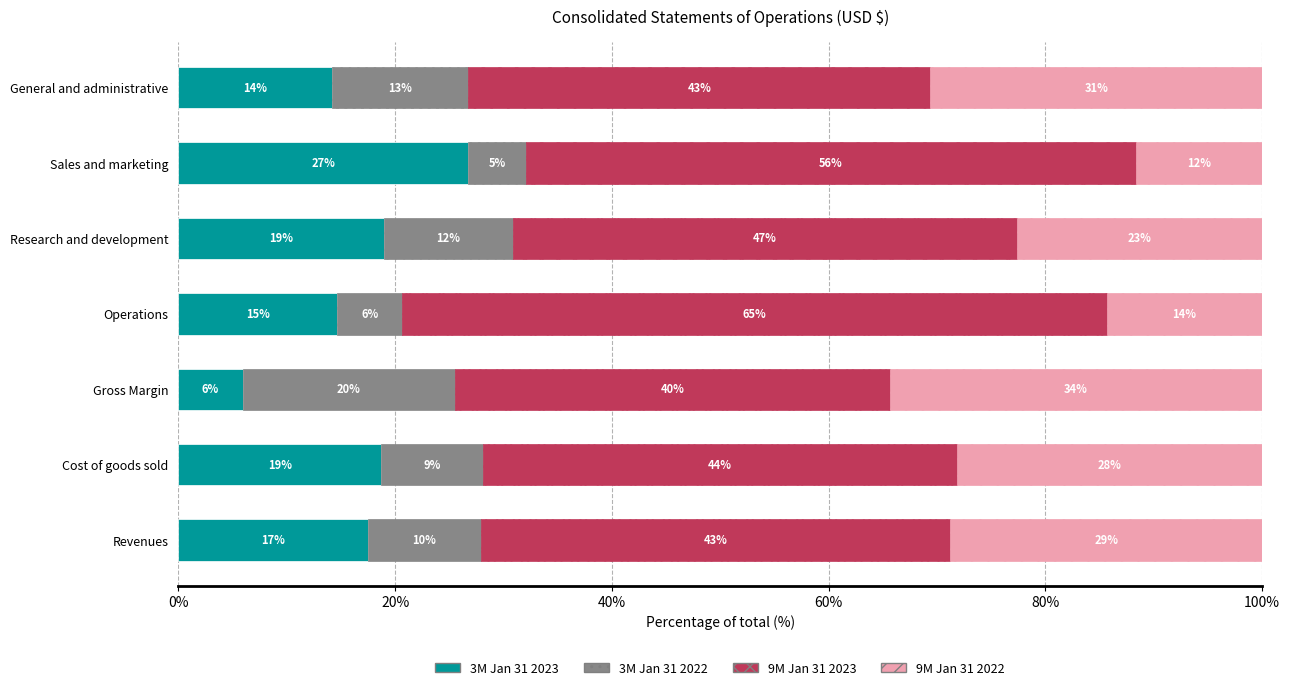

What are all the series names shown in the legend?

3M Jan 31 2023, 3M Jan 31 2022, 9M Jan 31 2023, 9M Jan 31 2022